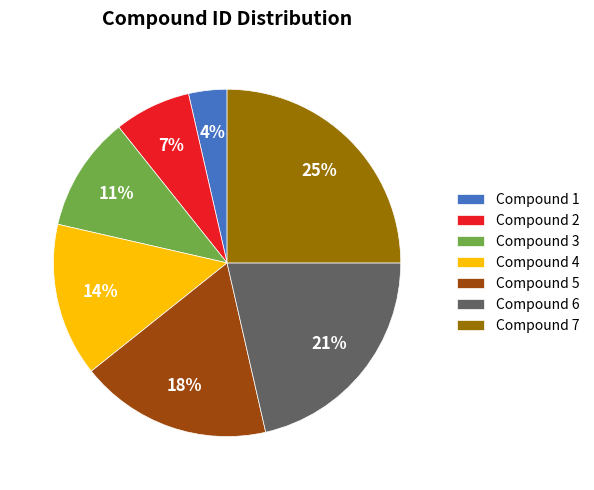

Rank the categories by value from highest to lowest.

Compound 7, Compound 6, Compound 5, Compound 4, Compound 3, Compound 2, Compound 1